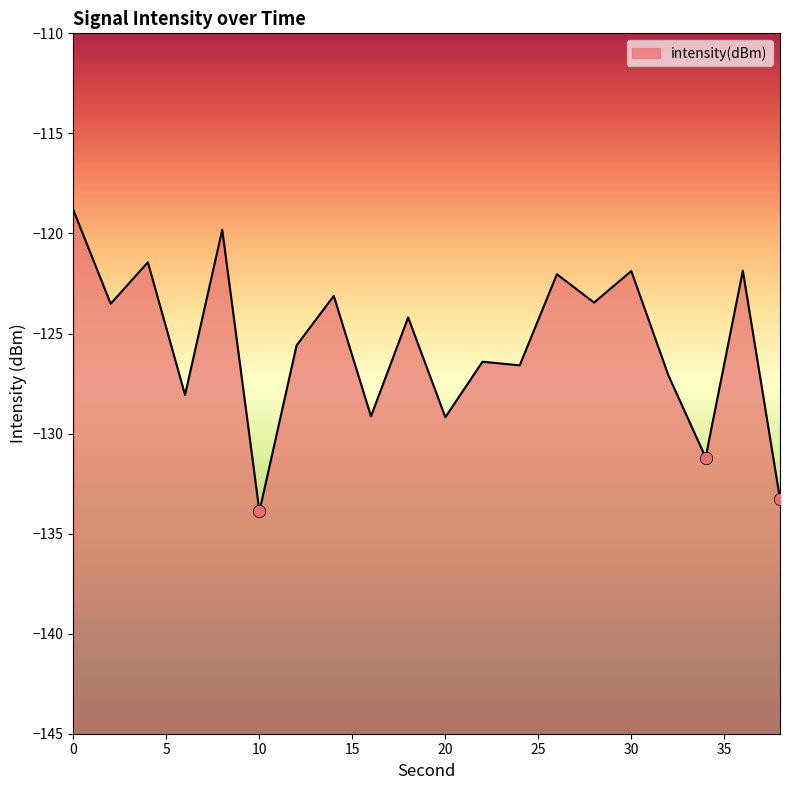

What is the change in value from 6 to 38?

-5.2